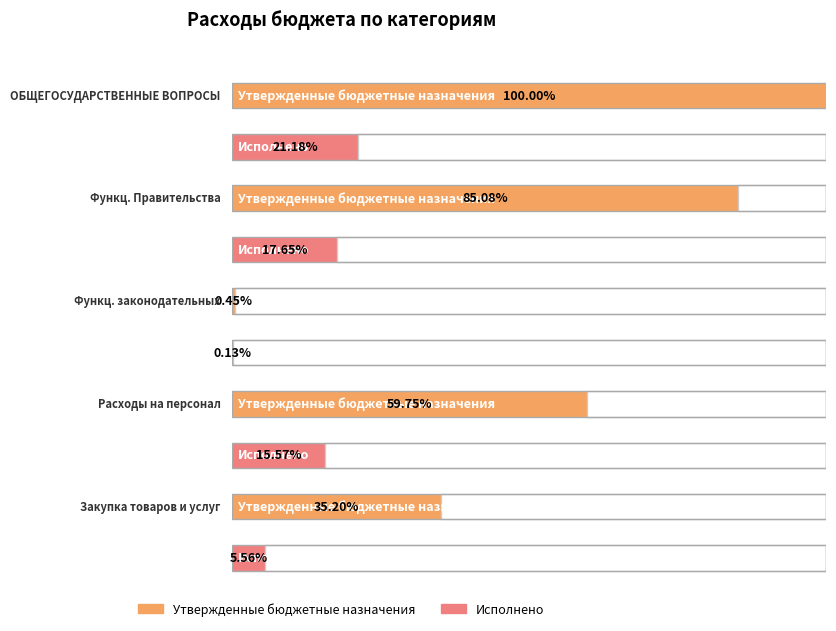

Which series has the largest total across all categories?

Утвержденные бюджетные назначения